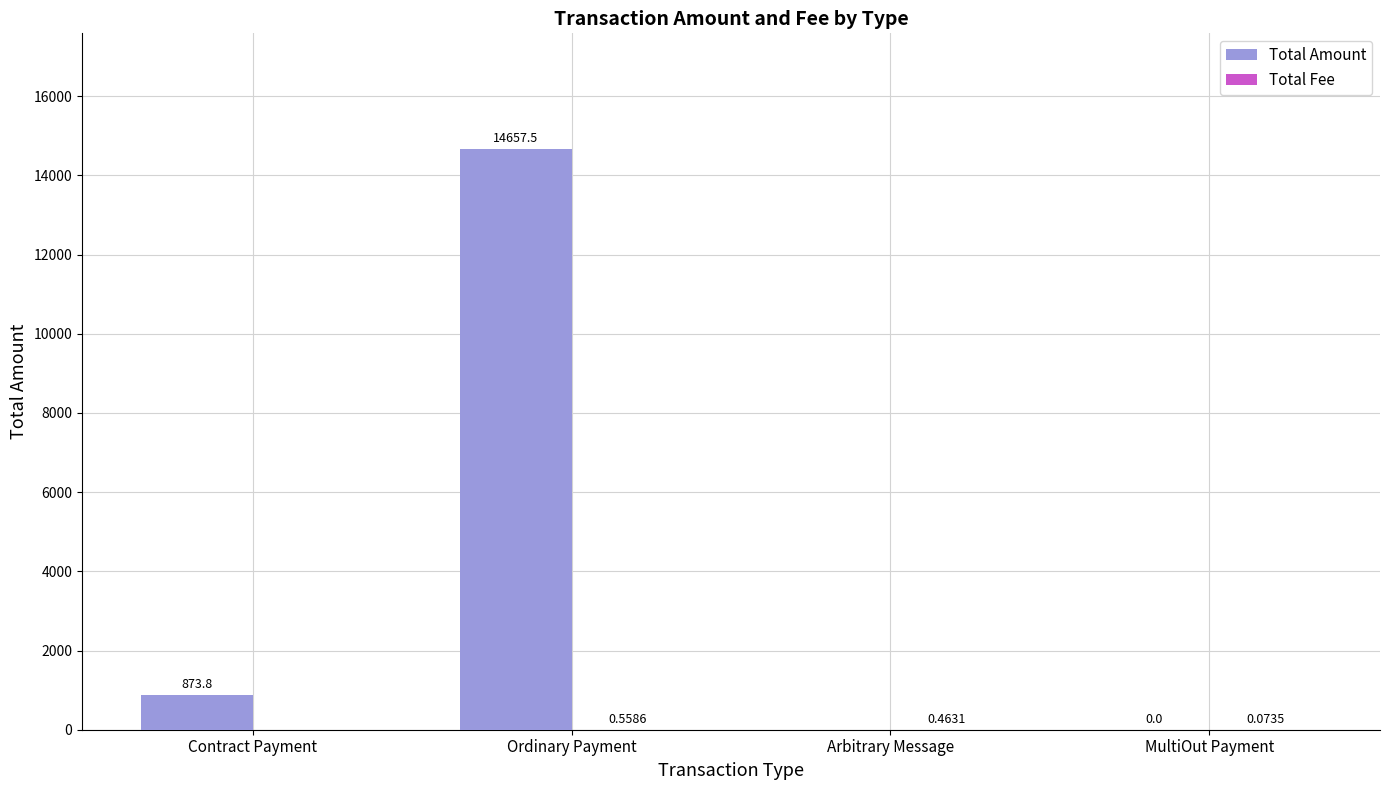

Which series changed the most between Contract Payment and Arbitrary Message?

Total Amount